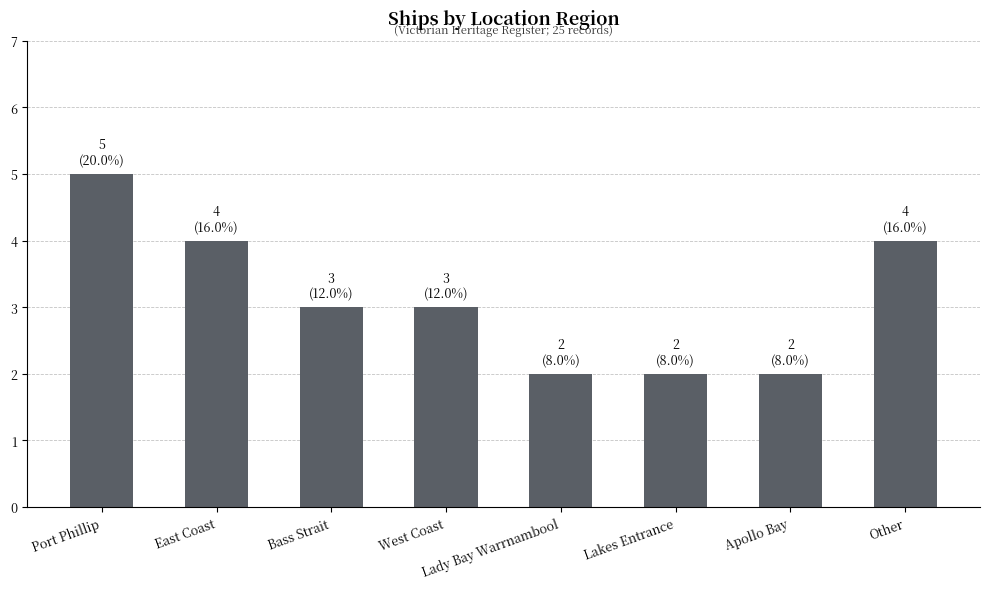

How many series are shown in this chart?

1